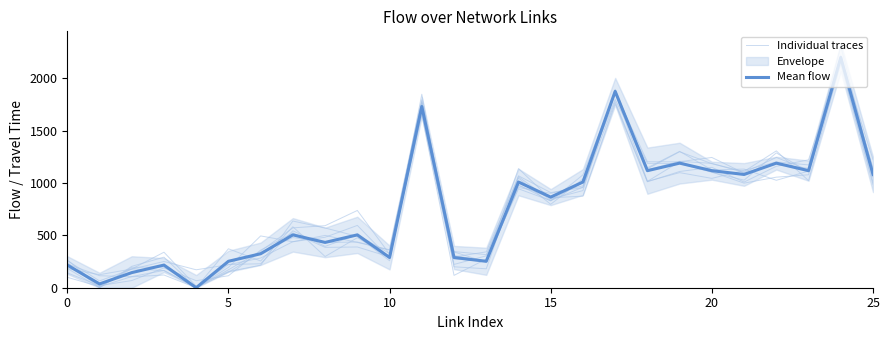

At how many categories does at least one series exceed 163?

24